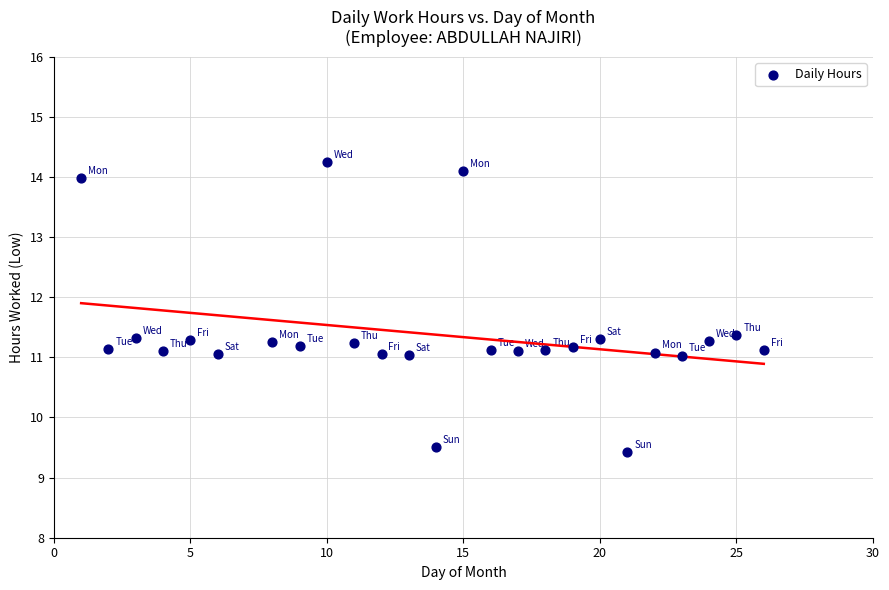

What is the range of Y values (max minus min)?

4.8